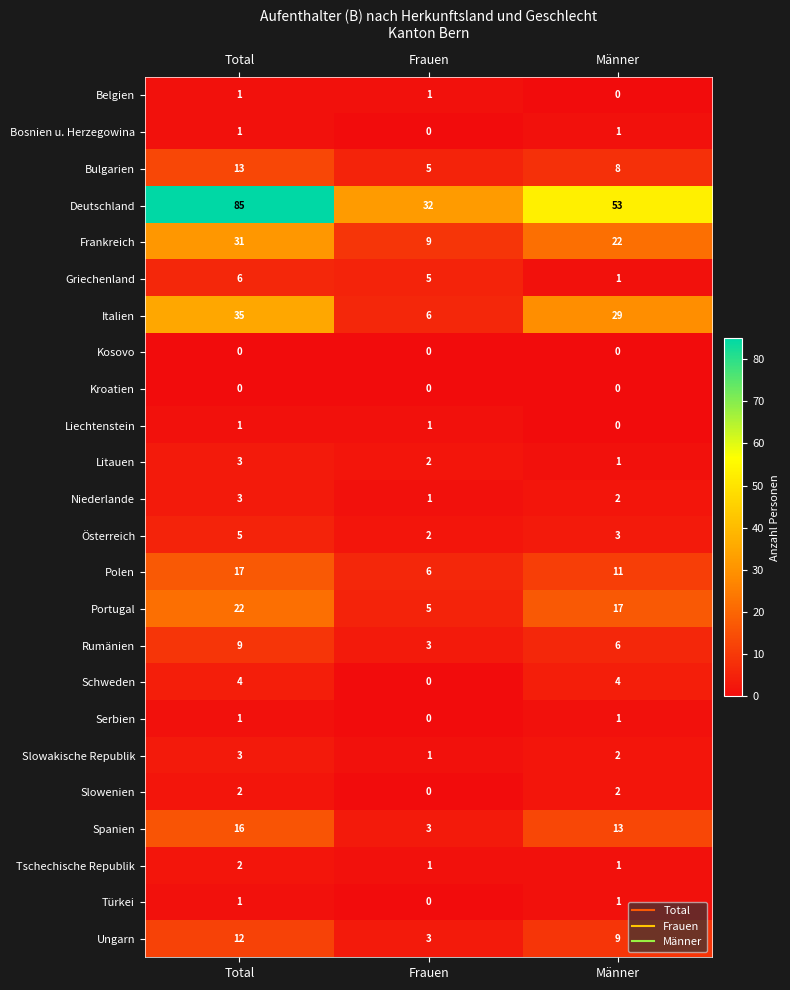

At which label is Niederlande closest to 2?

Männer